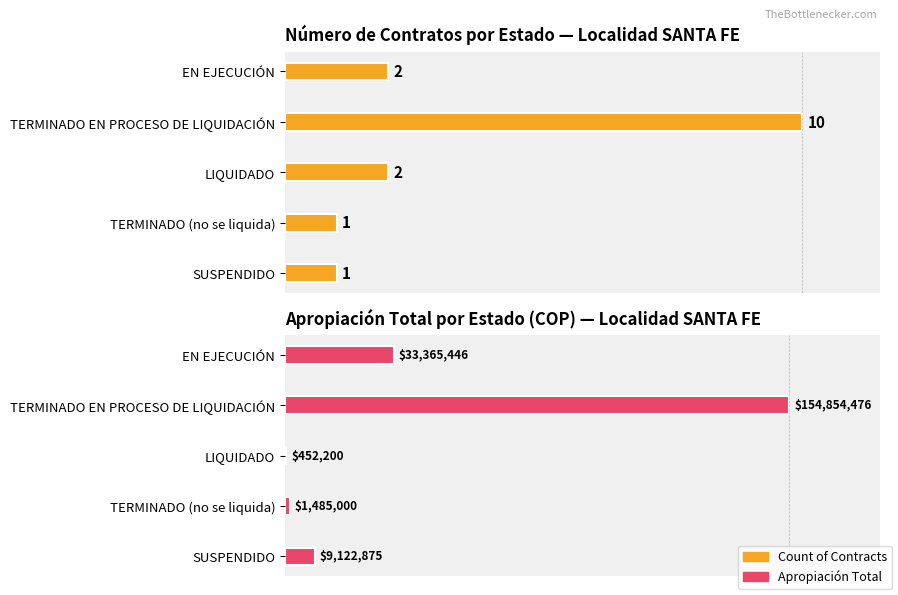

What is the average value of the Apropiación Total series?

39855999